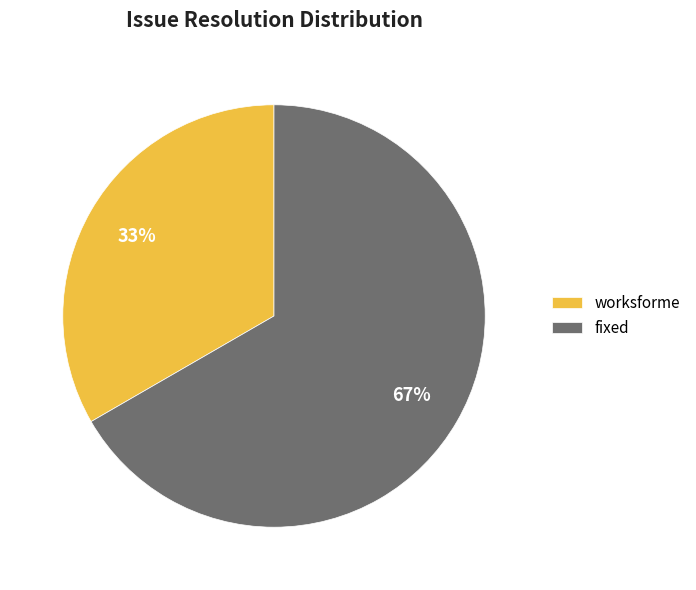

Is there a majority slice in this chart?

Yes